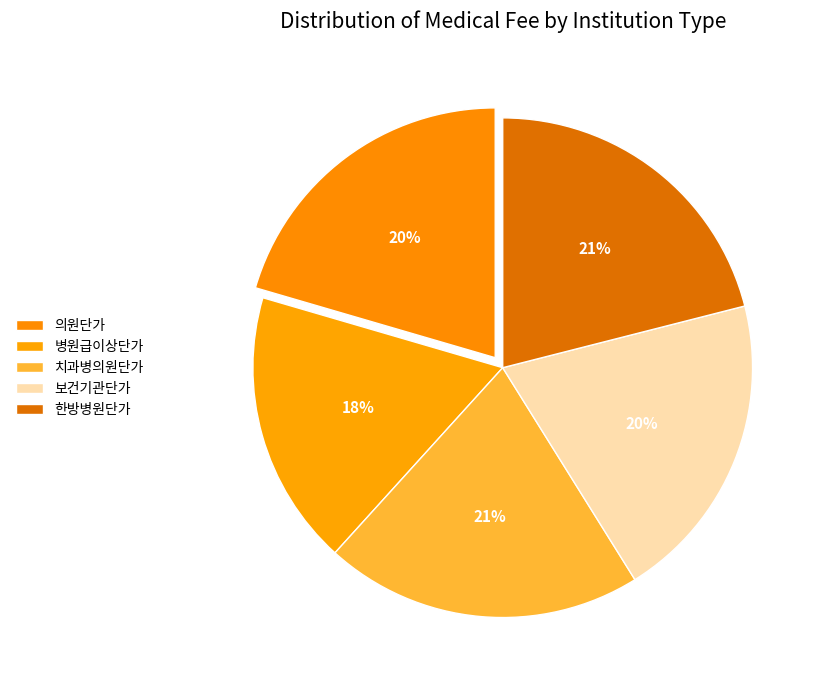

Count the number of slices in the pie.

5